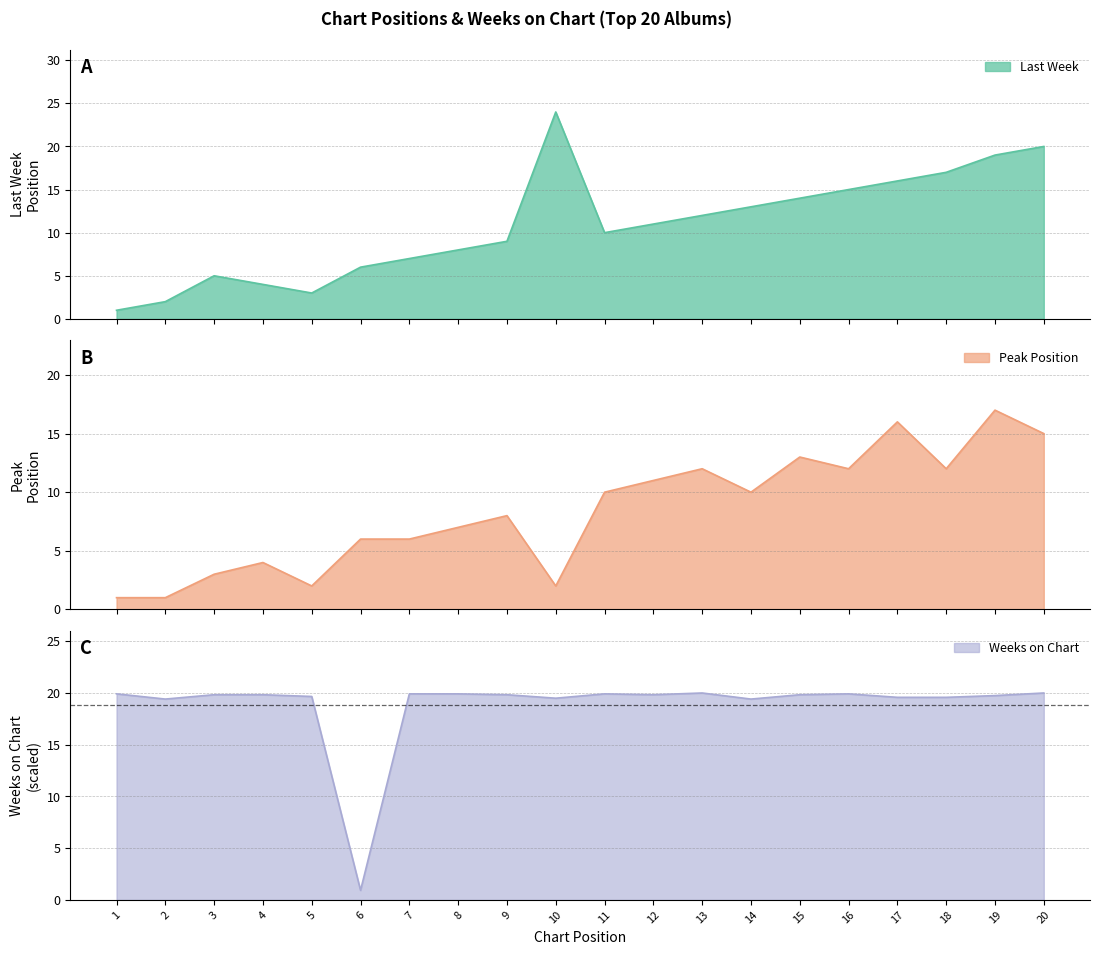

Rank the series at 9 from lowest to highest value.

Peak Position, Last Week, Weeks on Chart